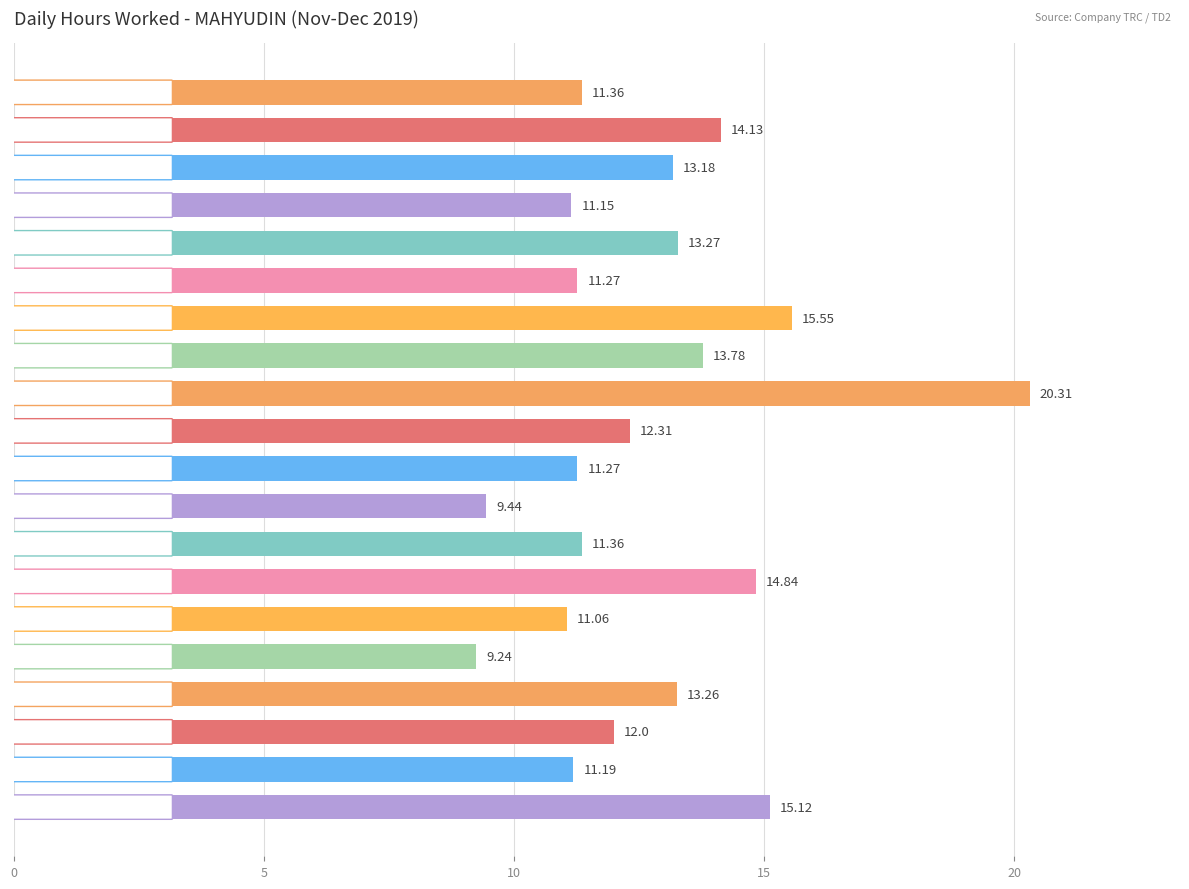

What is the maximum value shown in the chart?

20.3